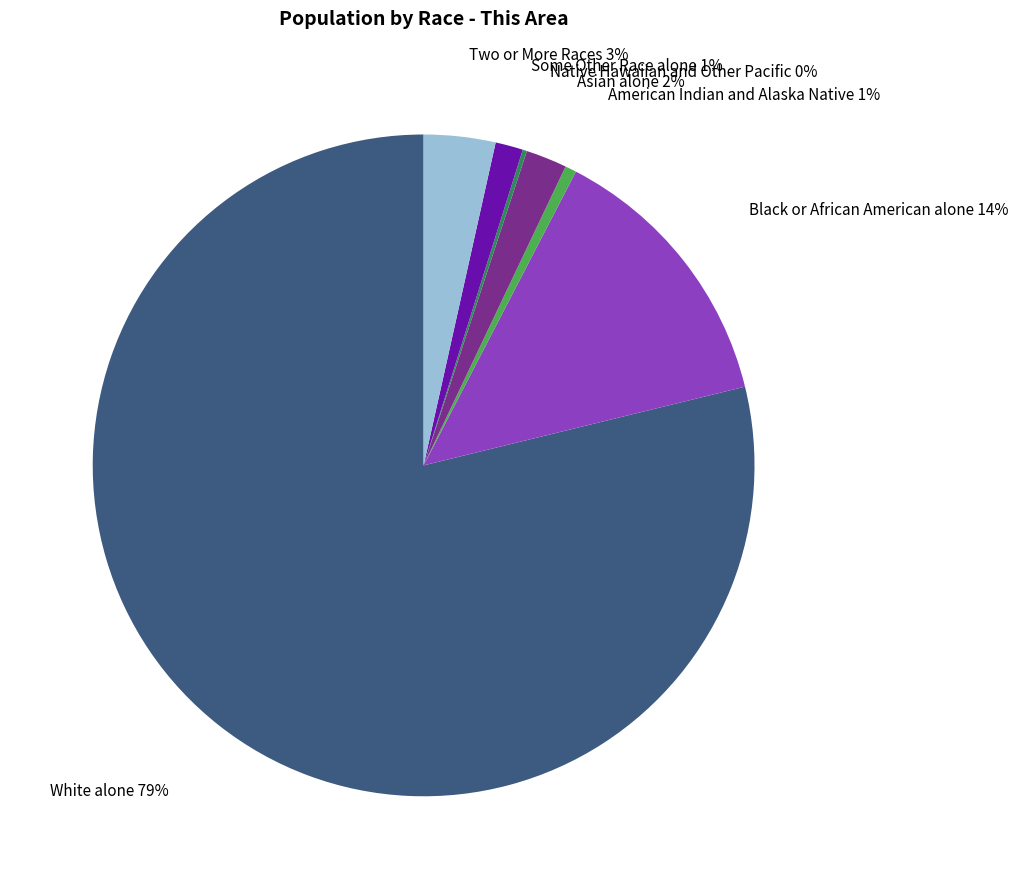

To the nearest percent, what is the average slice percentage?

14%